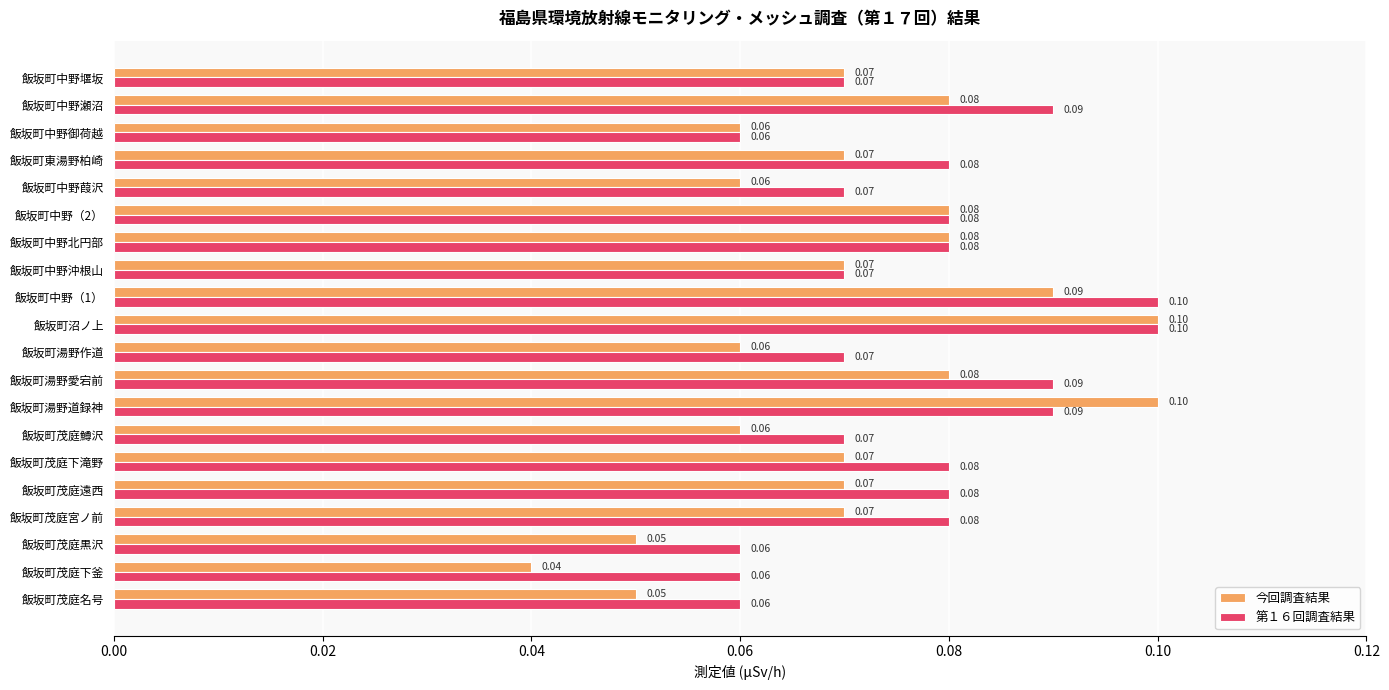

What are all the series names shown in the legend?

今回調査結果, 第１６回調査結果